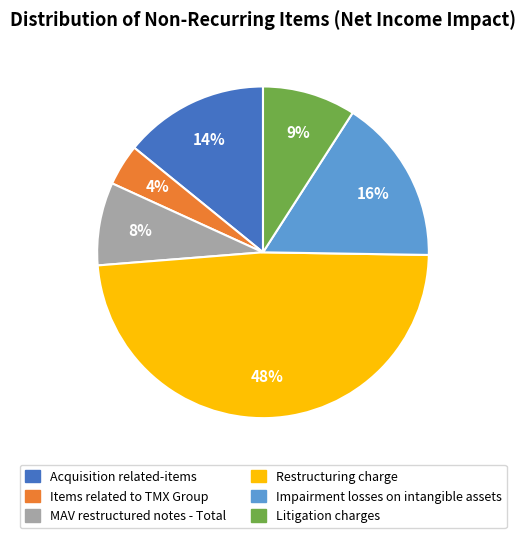

Does Items related to TMX Group represent more than half of the total?

No